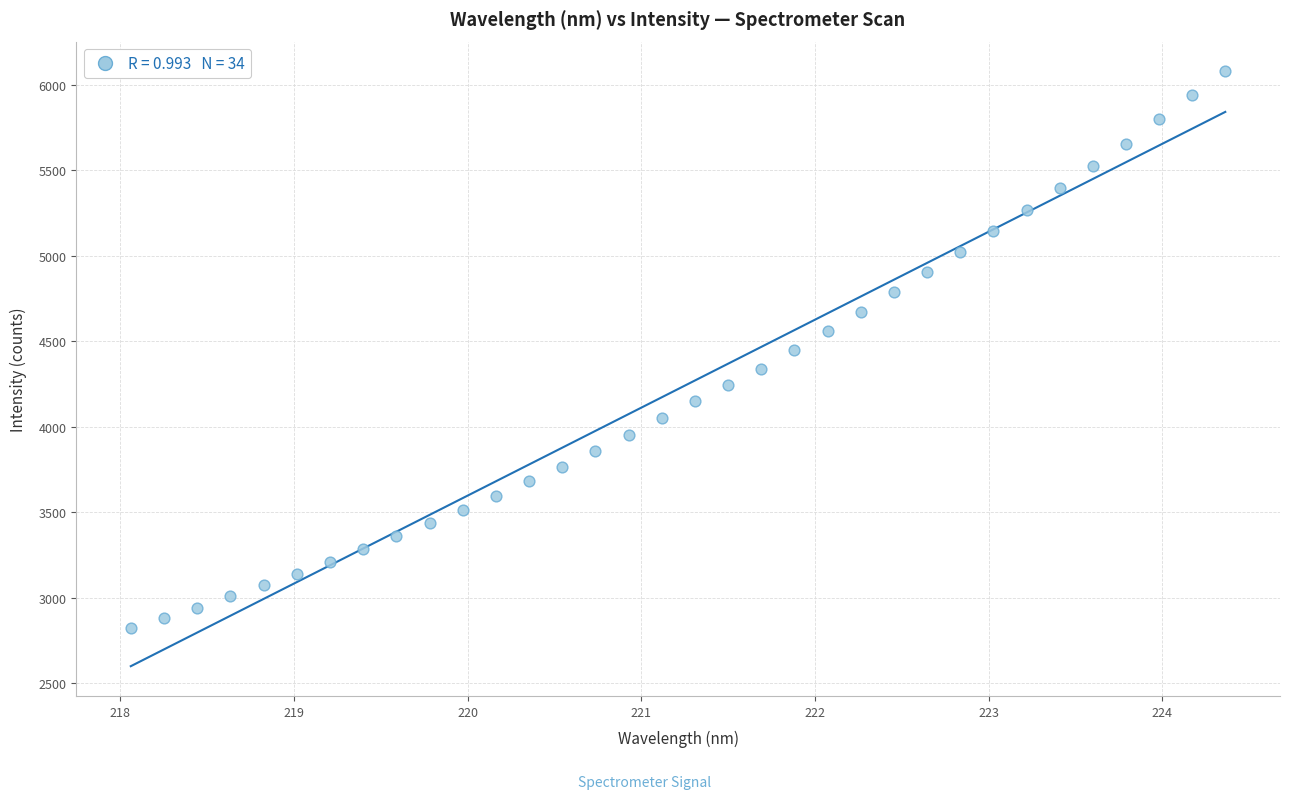

What is the range of Y values (max minus min)?

3256.2